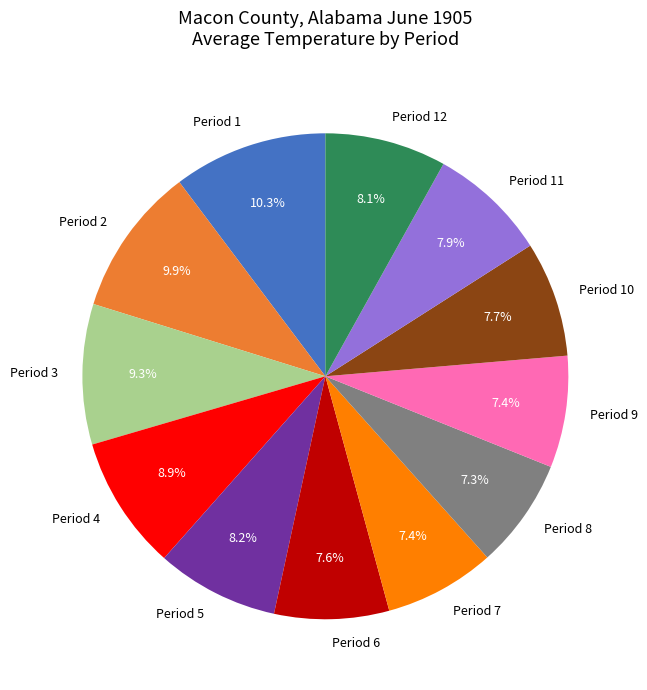

Is there a majority slice in this chart?

No